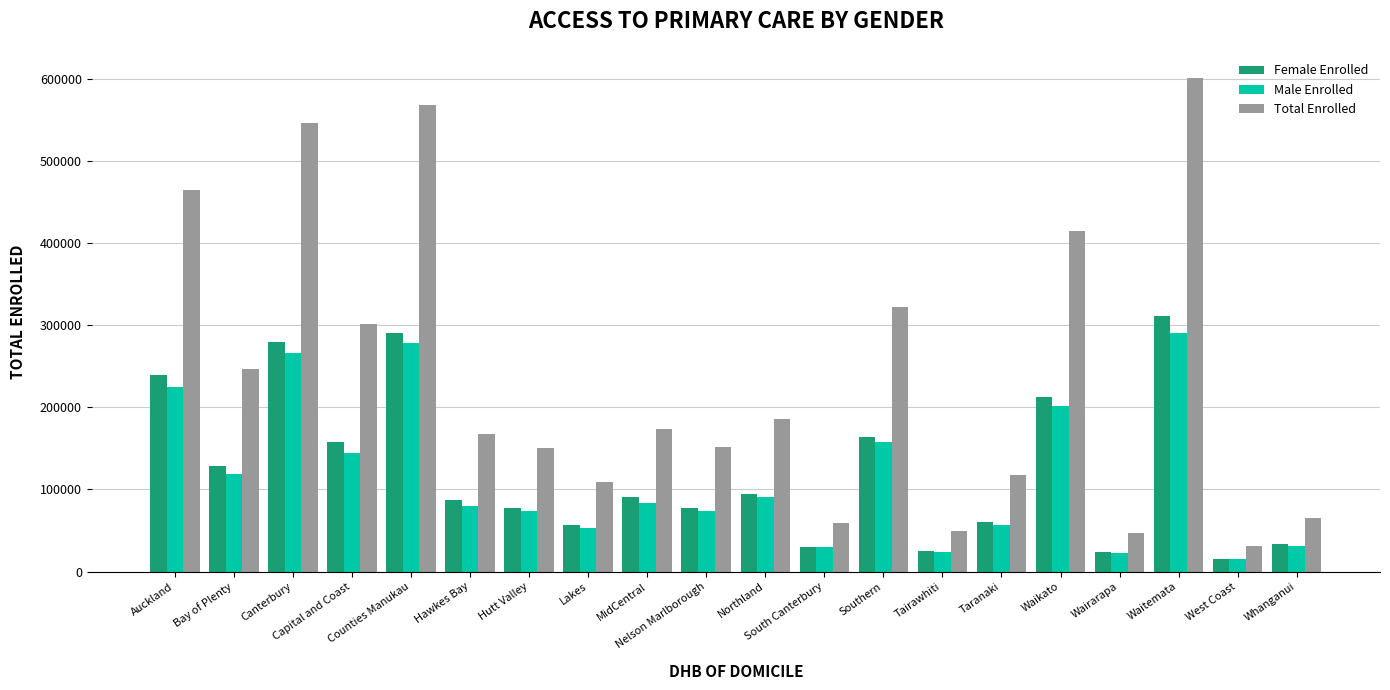

Count the number of data series in this chart.

3